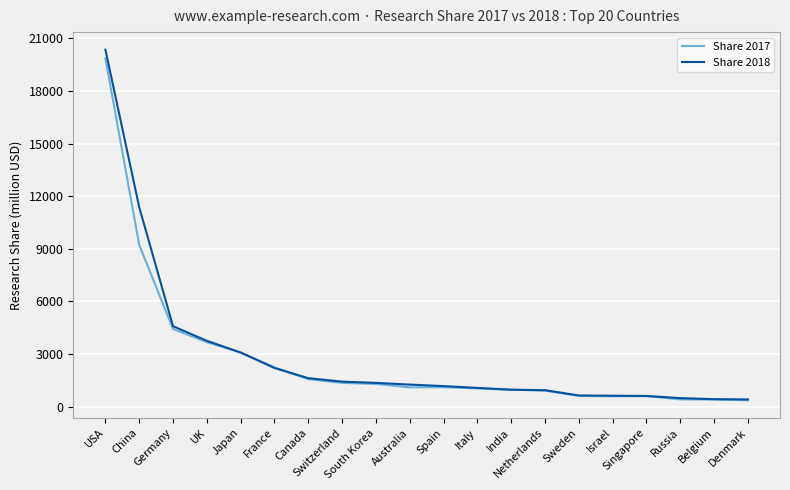

What is the difference between the highest and lowest values at France?

33.0